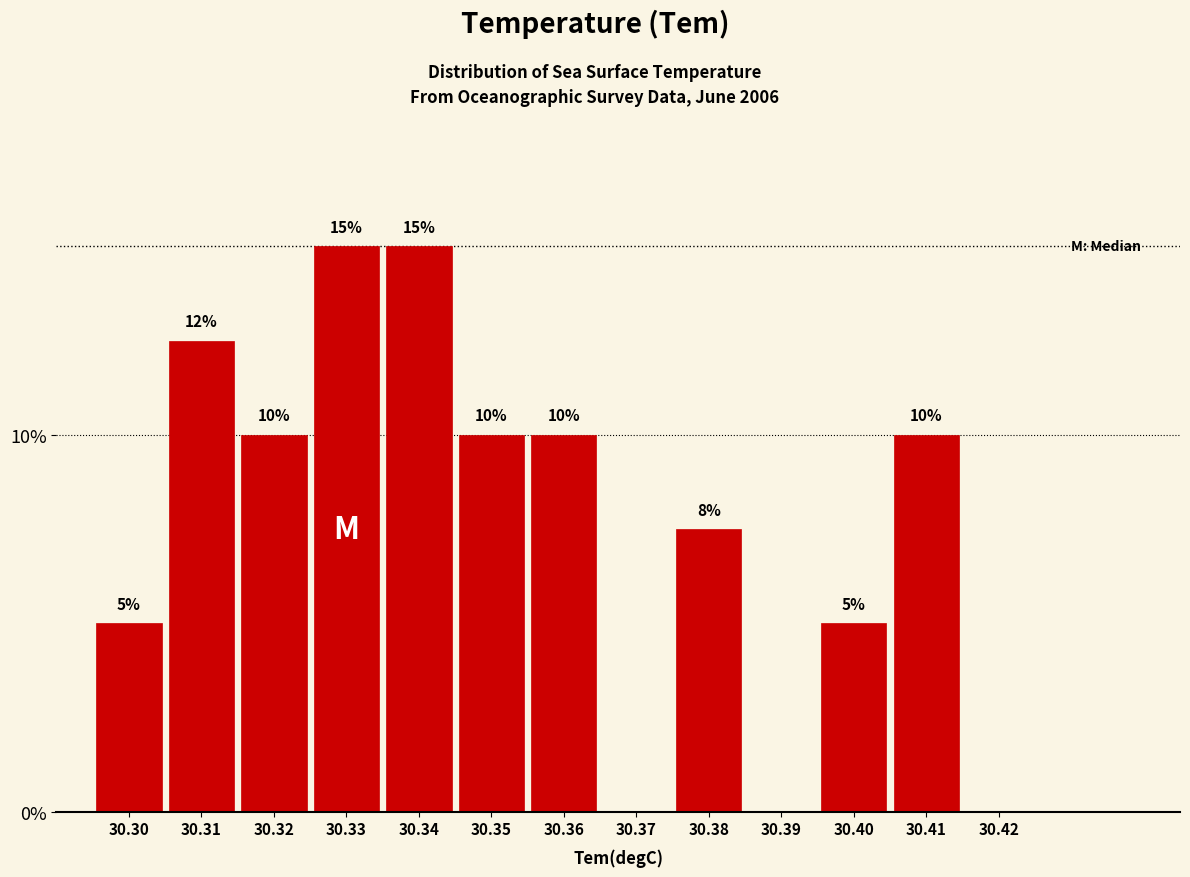

The value at 30.31 is 12.5. True or false?

True